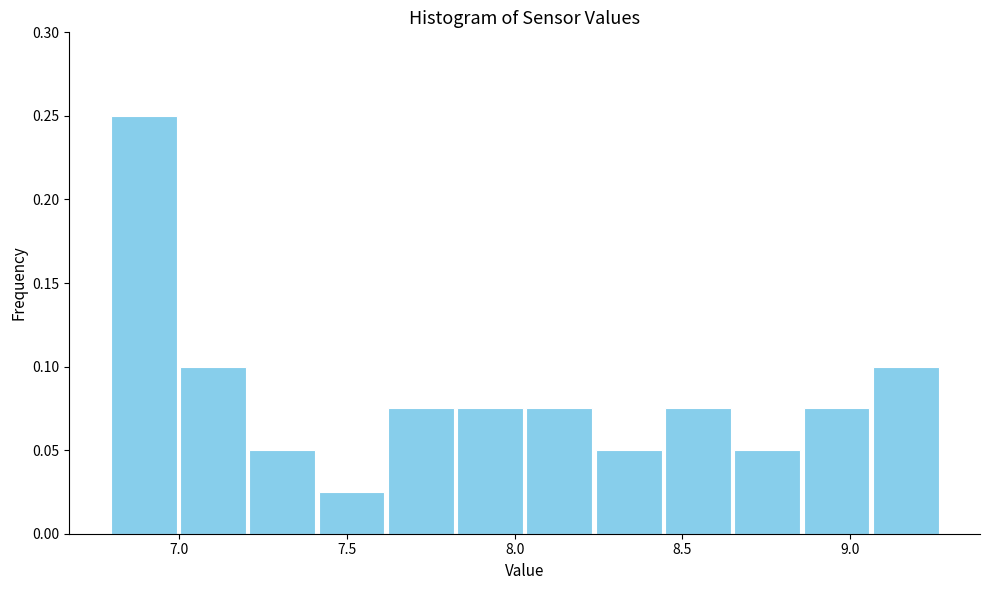

How tall is the bar that spans 8.05 to 8.25 on the x-axis? Neither the bar edges nor the heights are printed on the chart, so give them approximately, as read against the axes.

0.075